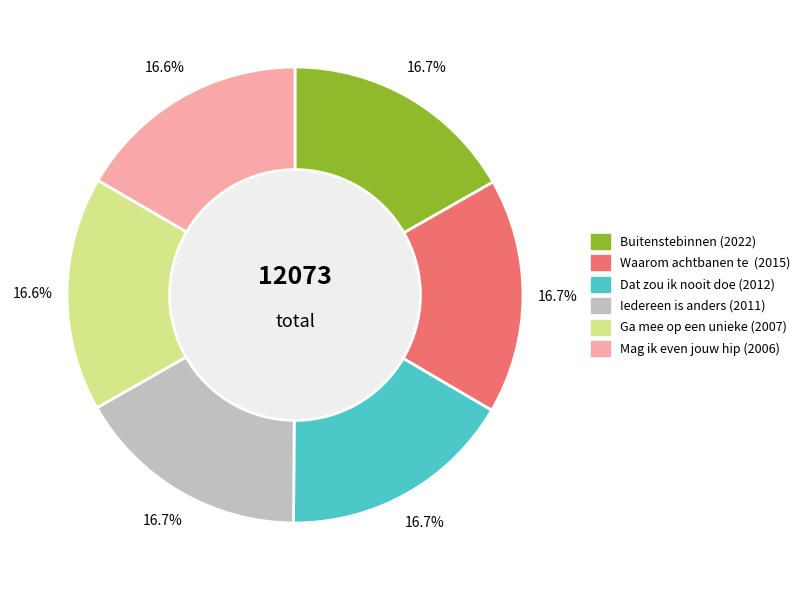

Does any single category account for the majority?

No